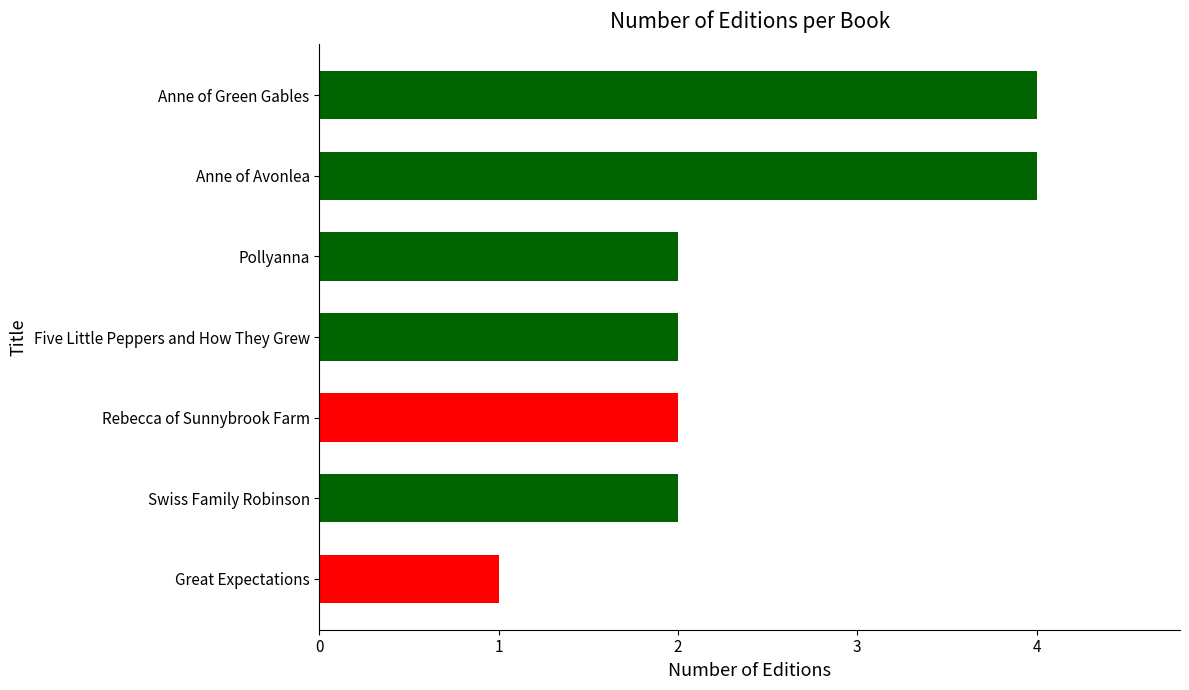

True or false: the data shows 3 at Swiss Family Robinson.

False